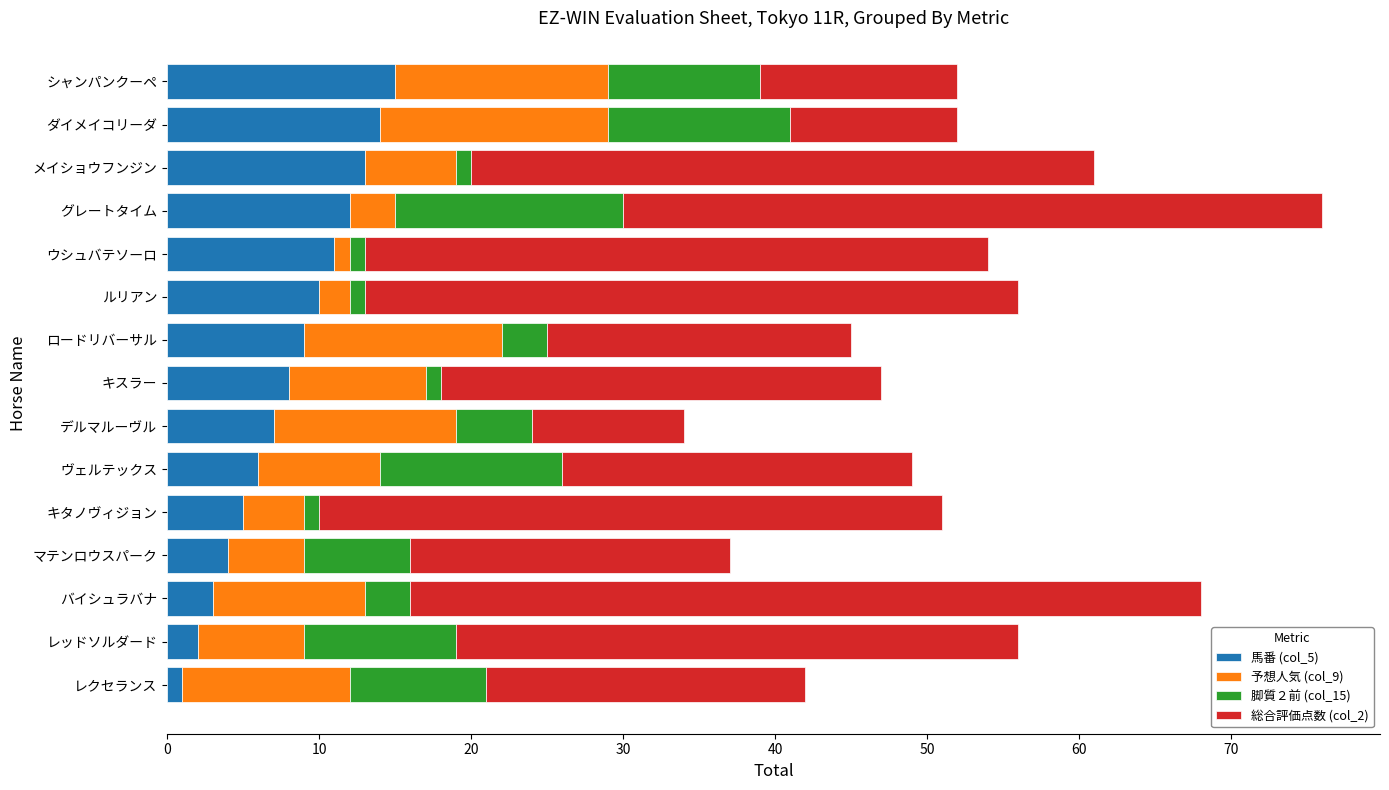

The value of 馬番 (col_5) at ヴェルテックス is 6. True or false?

True